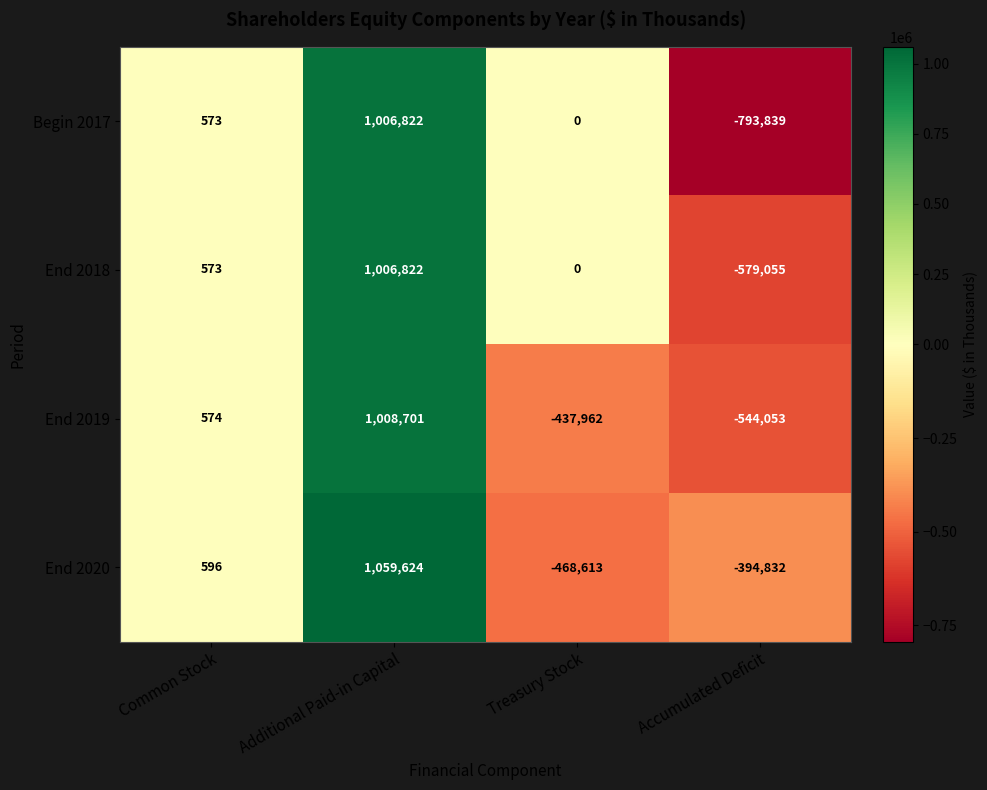

Between Additional Paid-in Capital and Accumulated Deficit, which series saw the biggest shift?

Begin 2017